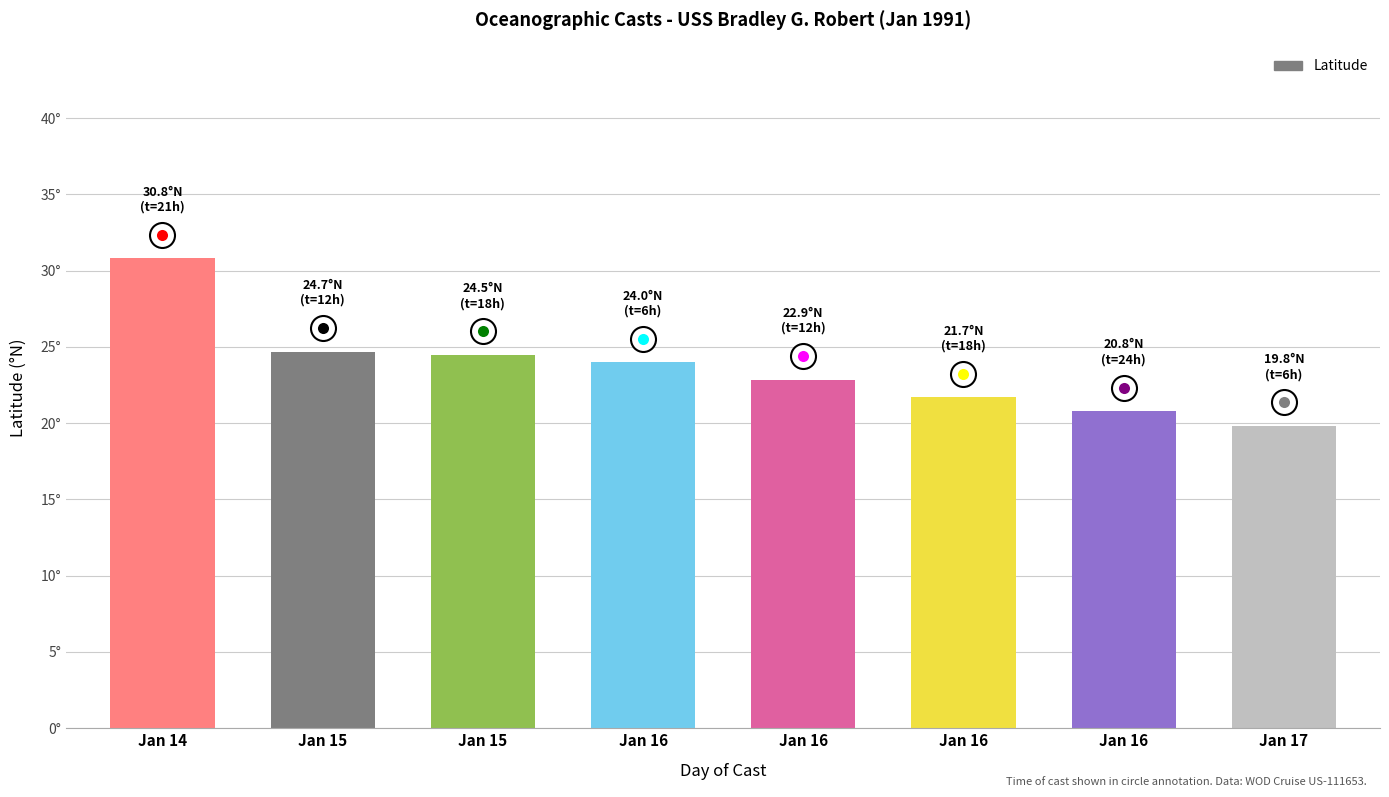

Are the bars horizontal?

No